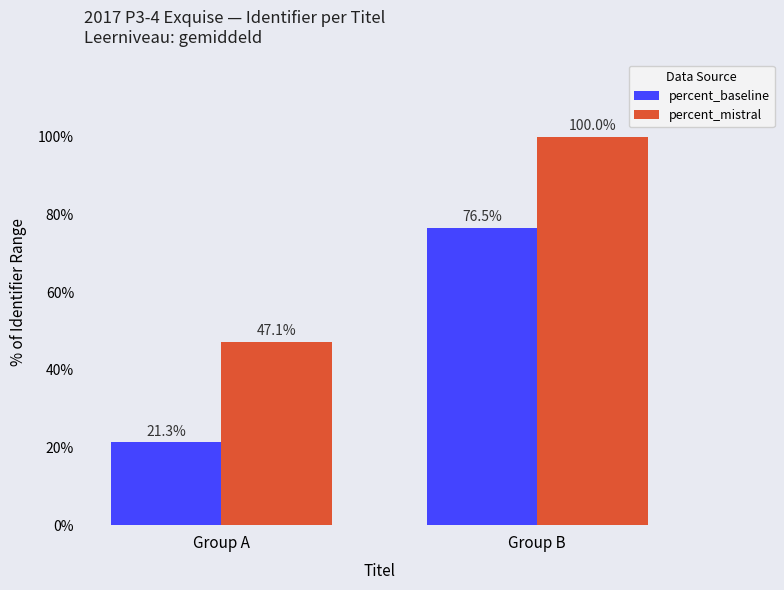

Rank the series by their average value, from lowest to highest.

percent_baseline, percent_mistral